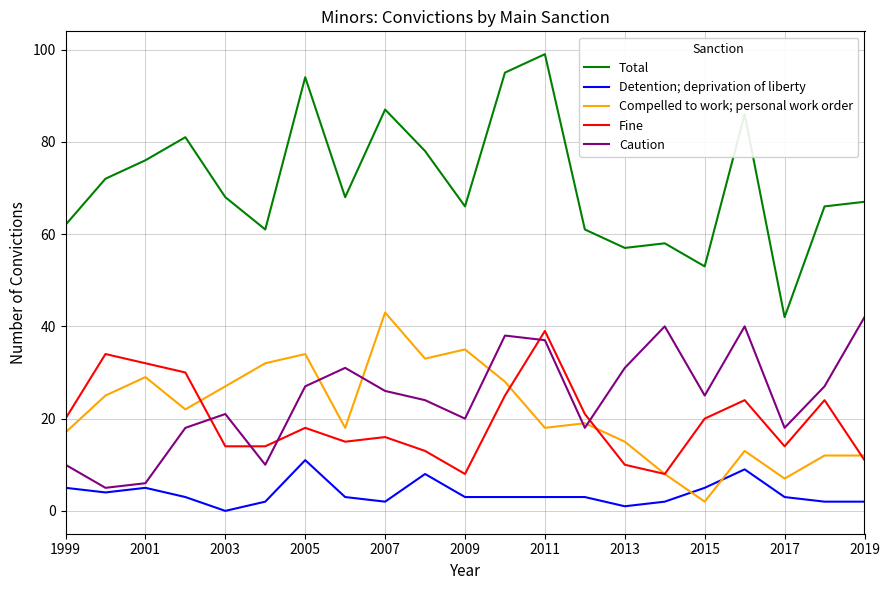

What are all the series names shown in the legend?

Total, Detention; deprivation of liberty, Compelled to work; personal work order, Fine, Caution